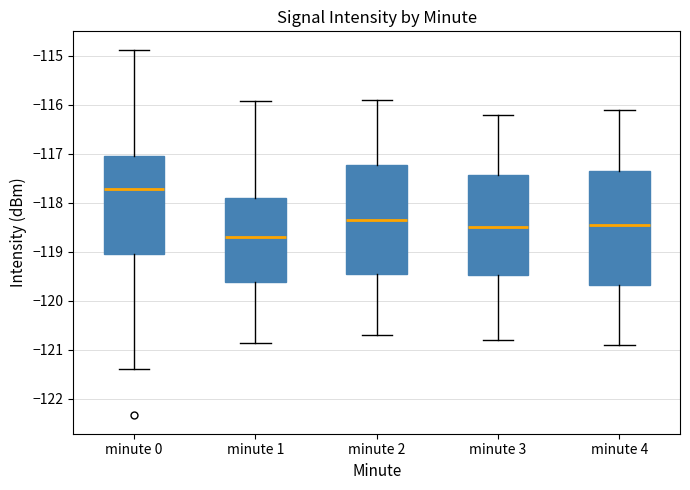

Where is the upper edge of the box for minute 1 on the y-axis? The values are not printed on the chart, so give them approximately, as read against the axis.

-117.9